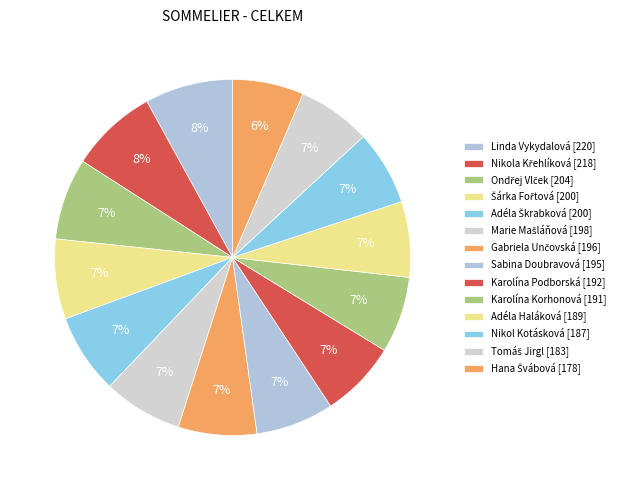

To the nearest percent, what percentage of the pie is Ondřej Vlček?

7%